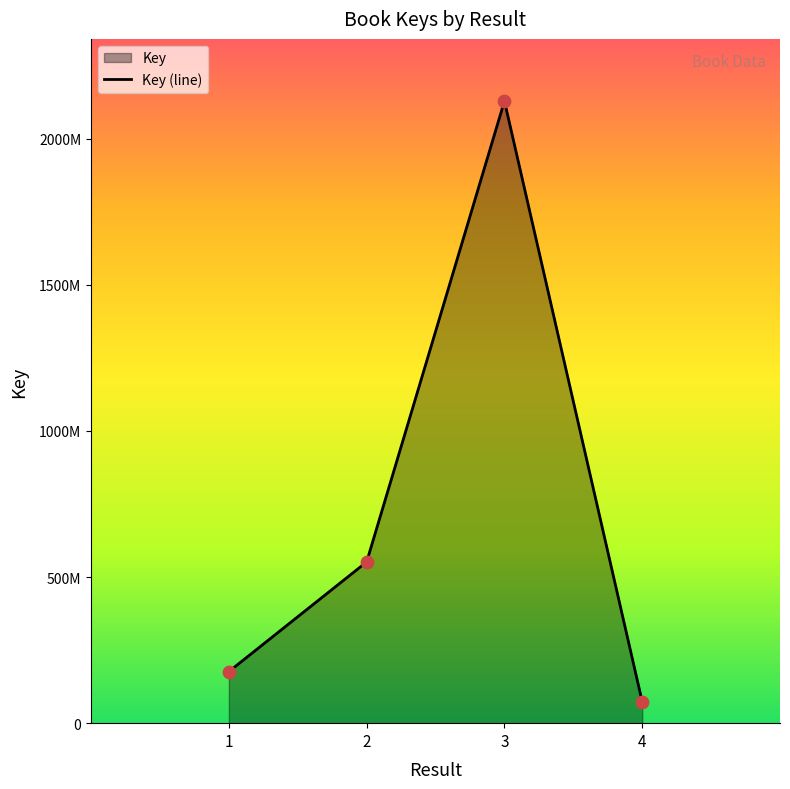

Approximately how many times larger is the value at 4 compared to 2?

0.1